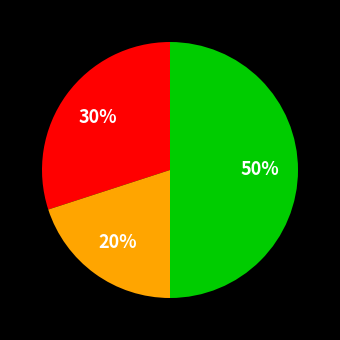

To the nearest percent, what is the difference between the largest and smallest slice percentages?

30%